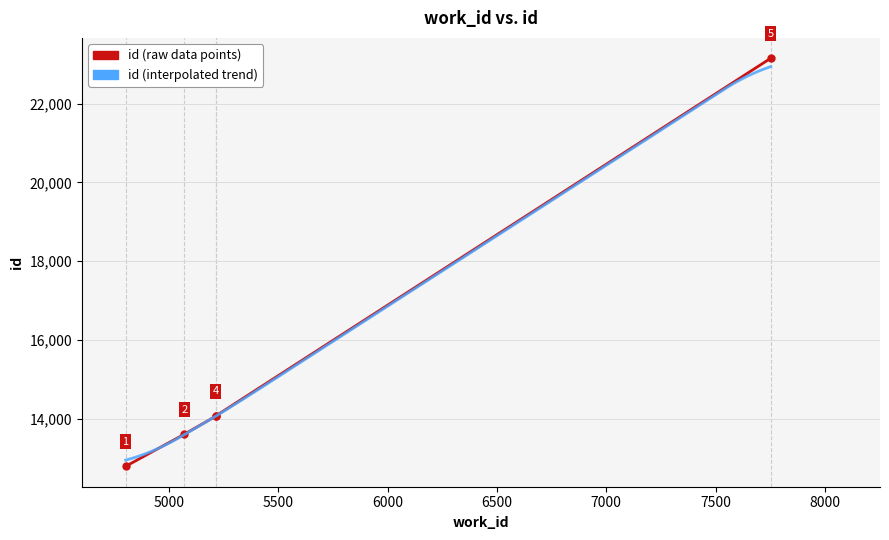

What value does the data have at 4802, to the nearest 50?

12800